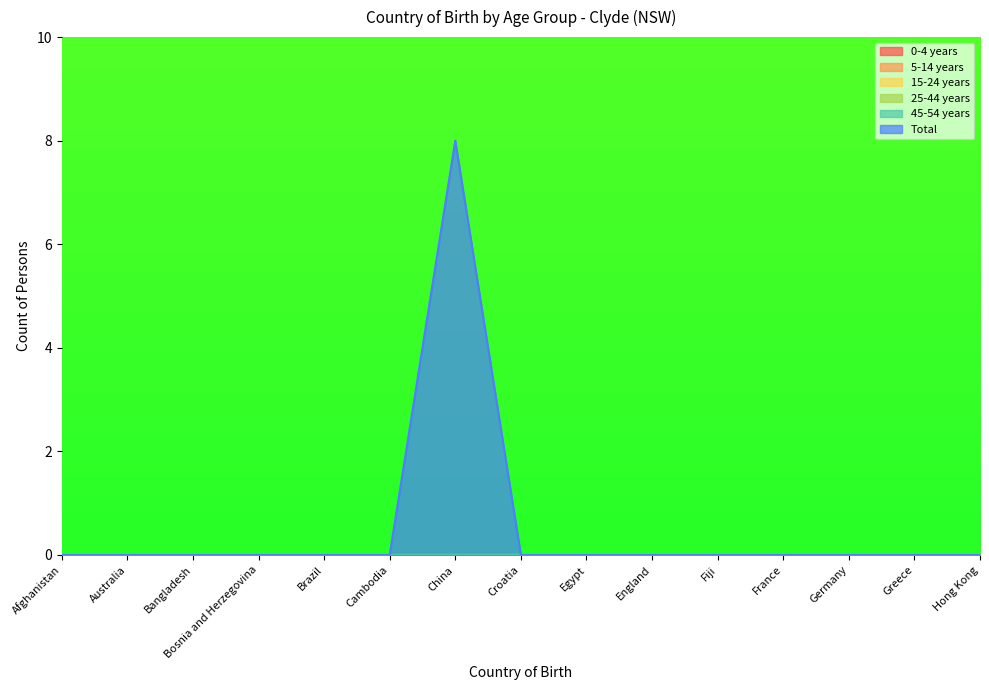

Rank the categories by 25-44 years value from lowest to highest.

Afghanistan, Australia, Bangladesh, Bosnia and Herzegovina, Brazil, Cambodia, China, Croatia, Egypt, England, Fiji, France, Germany, Greece, Hong Kong